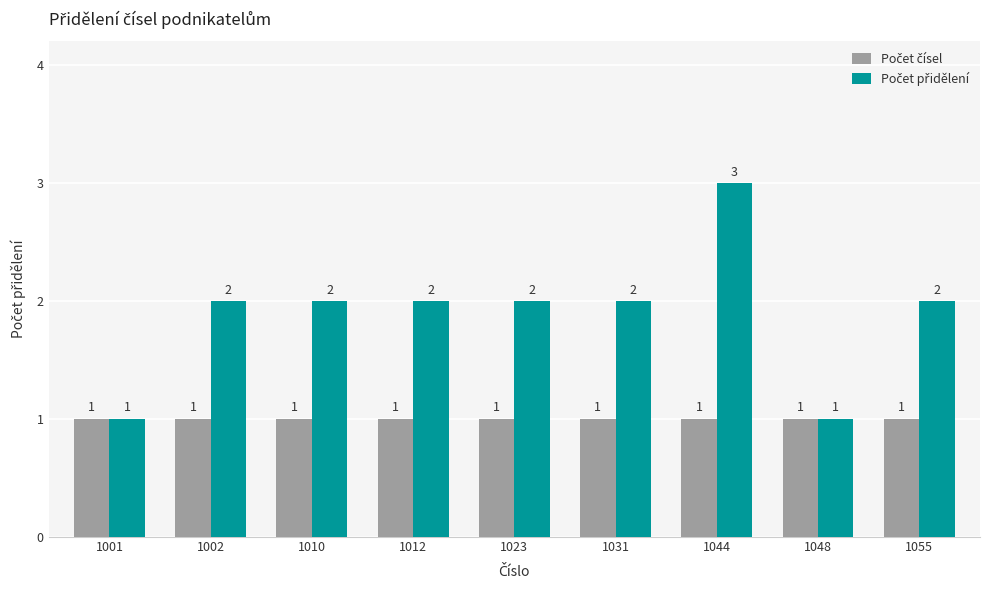

What is the greatest value displayed?

3